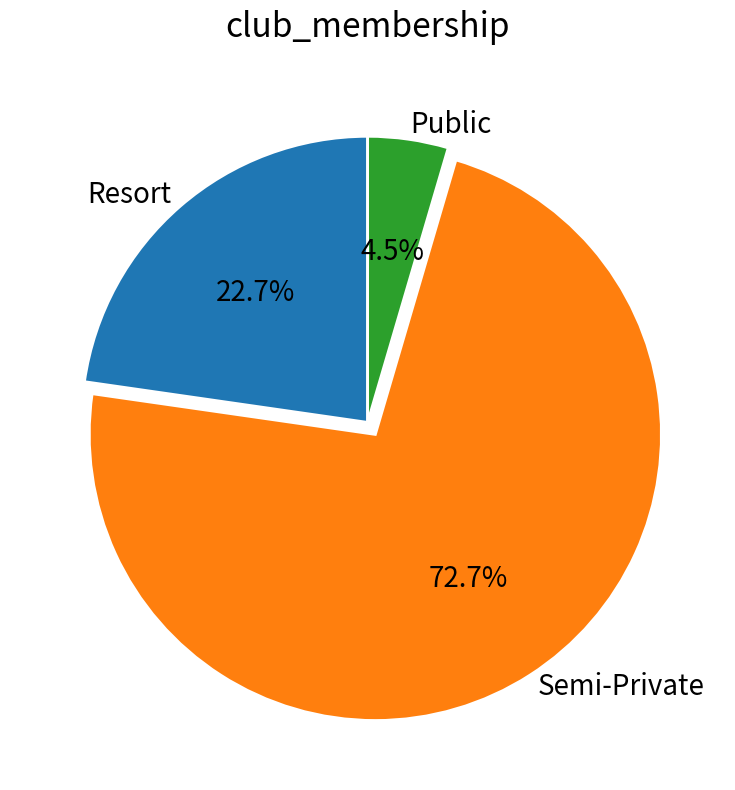

Rank the categories by value from highest to lowest.

Semi-Private, Resort, Public